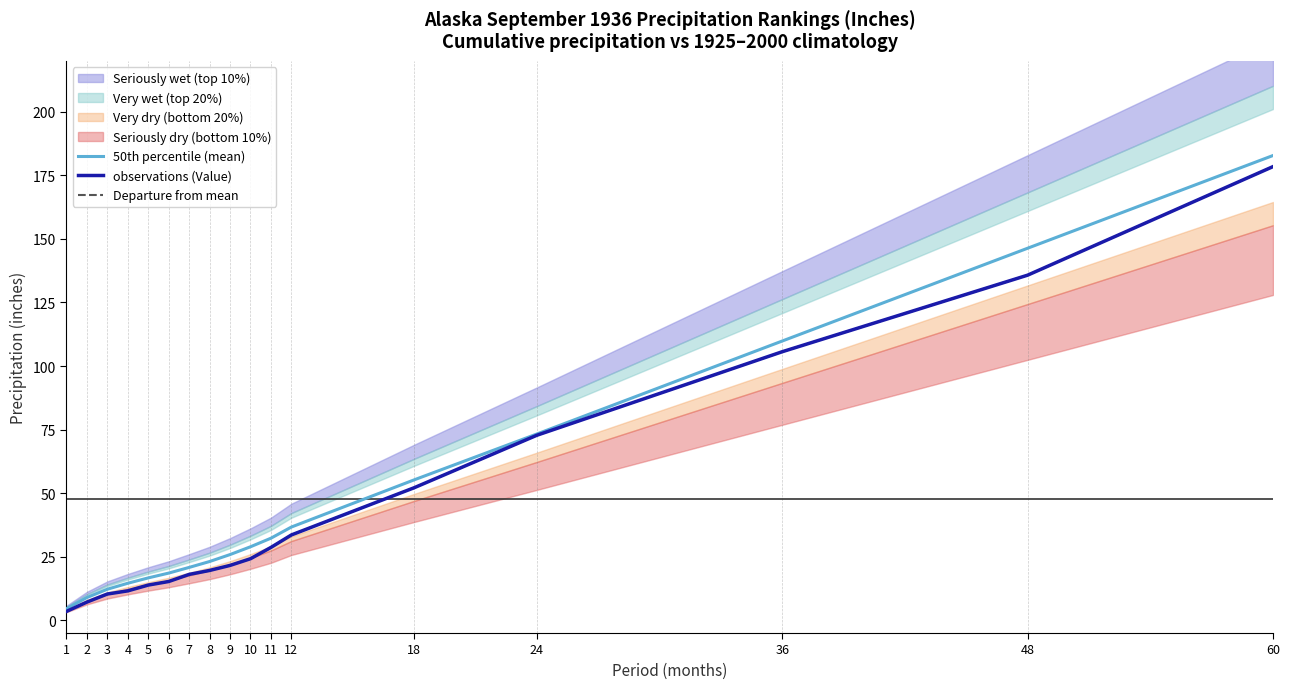

Between 4 and 24, which is larger?

24